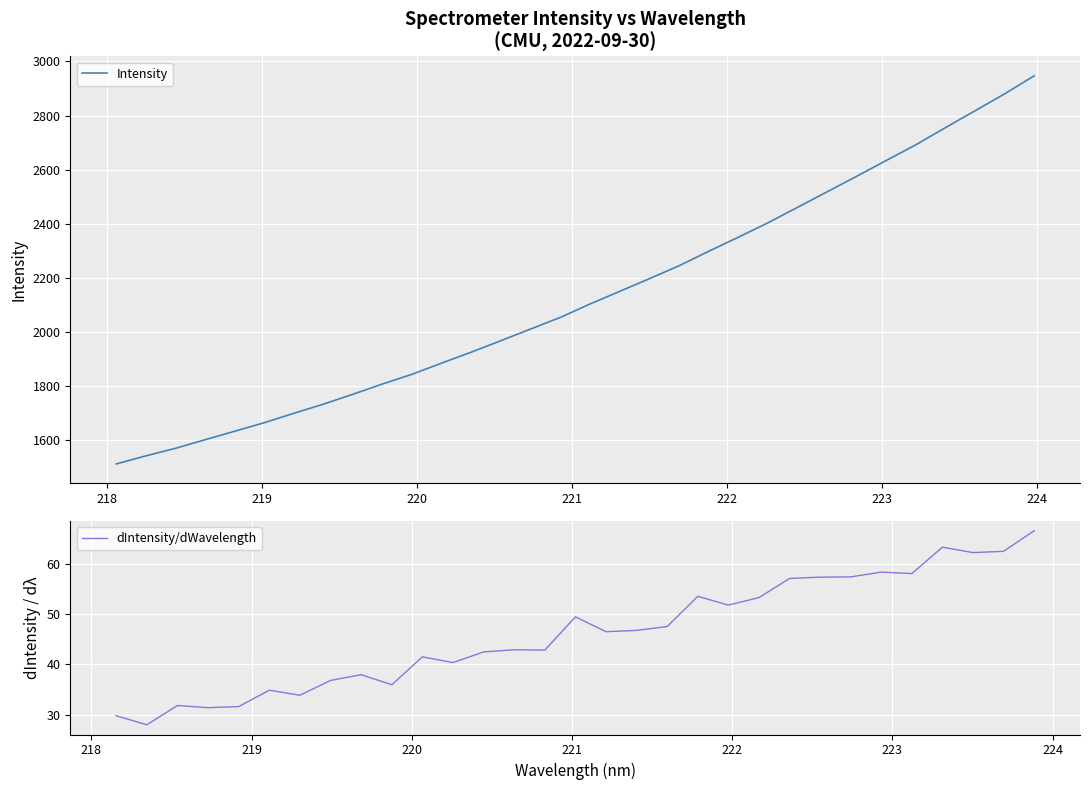

What is the highest value of the Intensity series?

2946.6